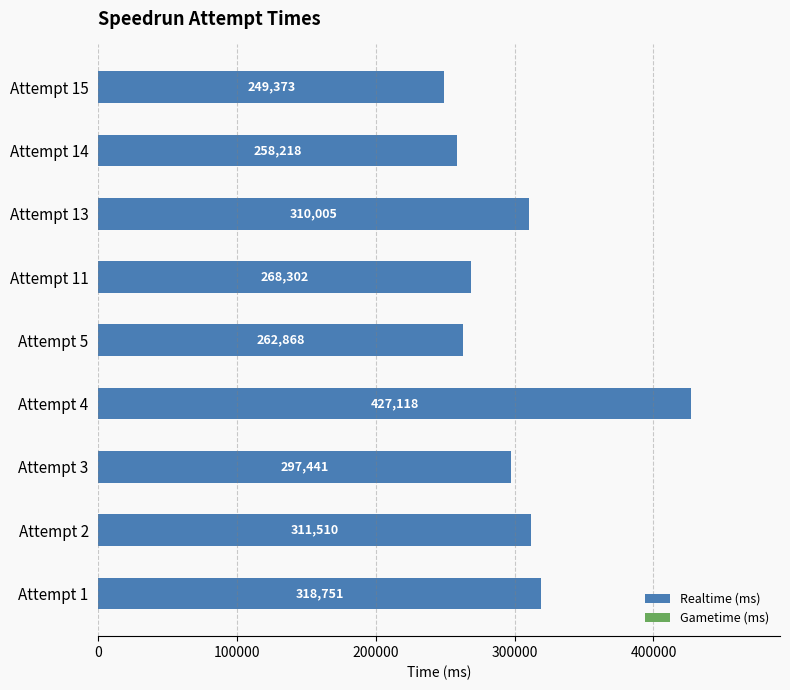

Reading top to bottom, extract all data points from this chart.

249373	258218	310005	268302	262868	427118	297441	311510	318751